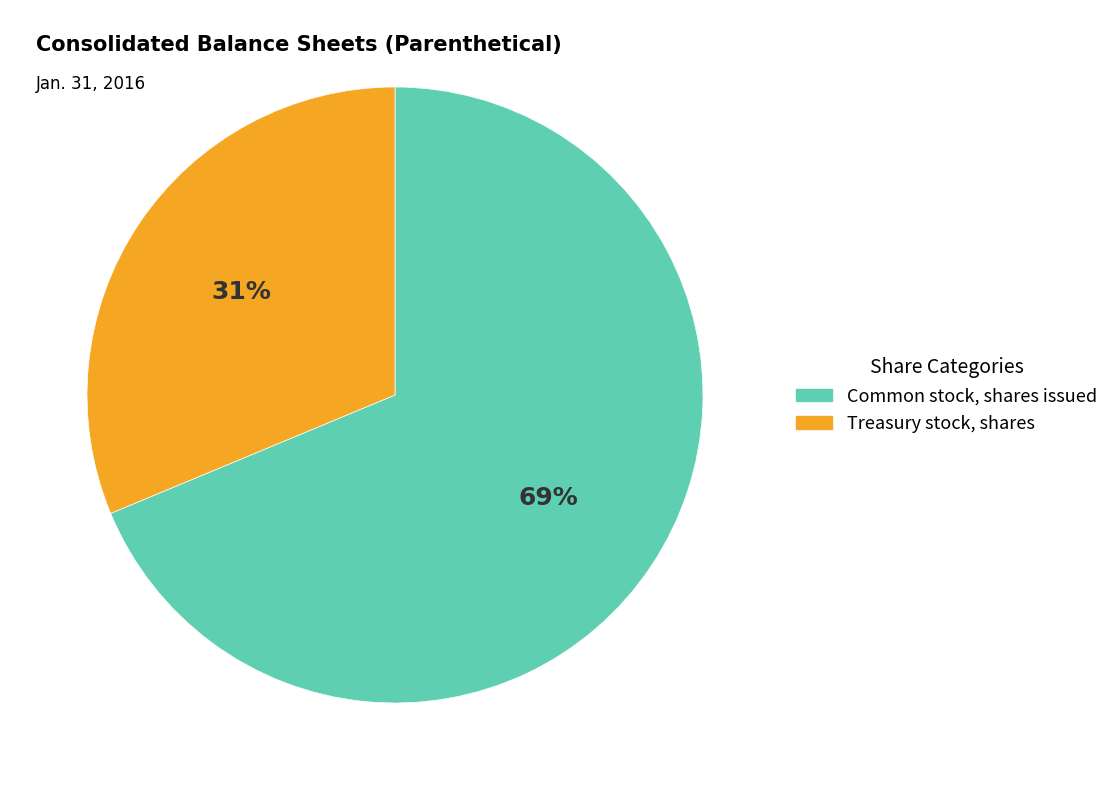

The Common stock, shares issued slice represents 69% of the pie. True or false?

True